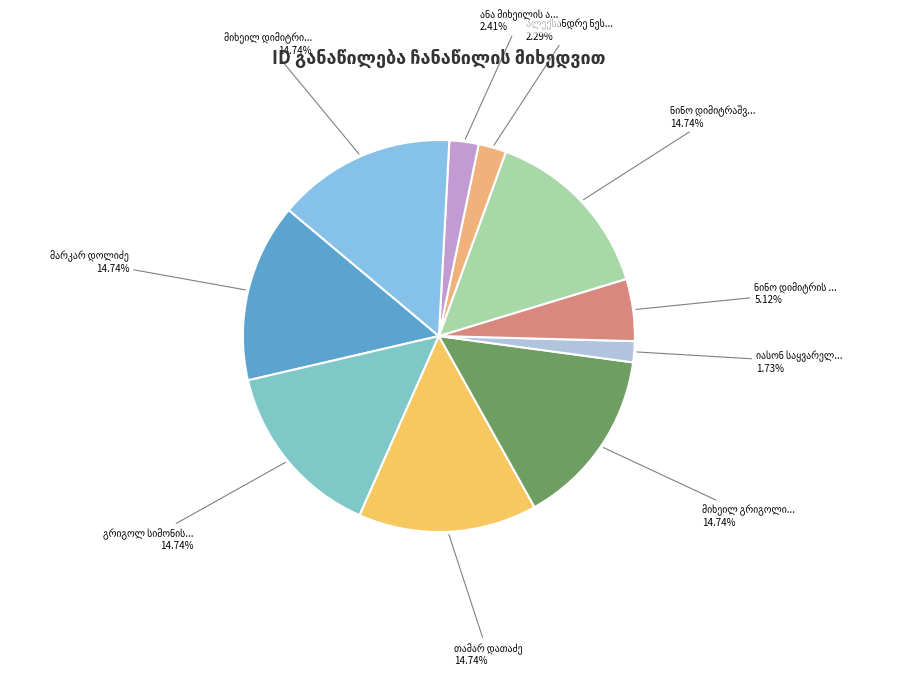

How many slices are in this pie chart?

10